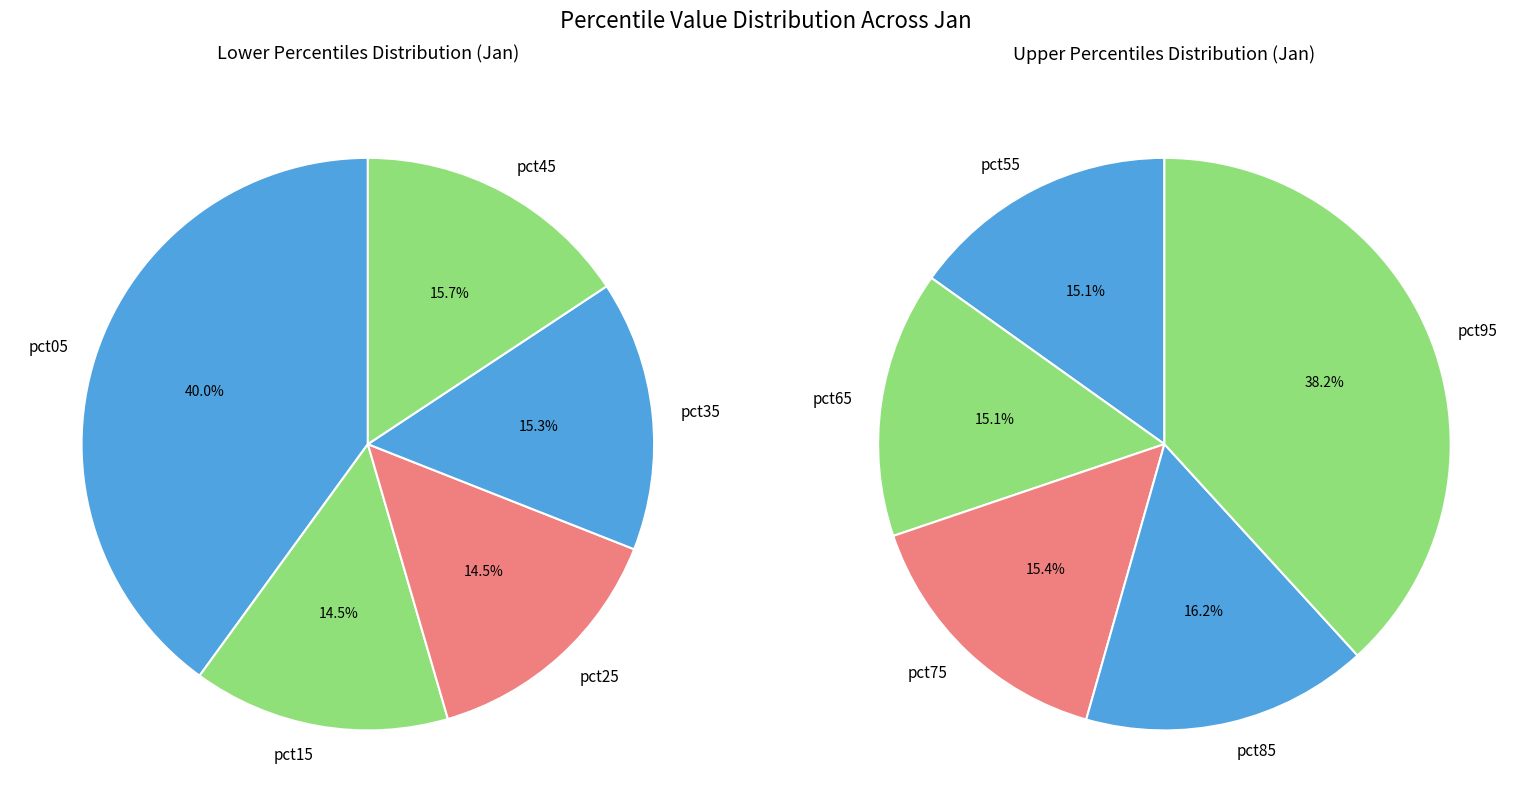

Is there a majority slice in this chart?

No